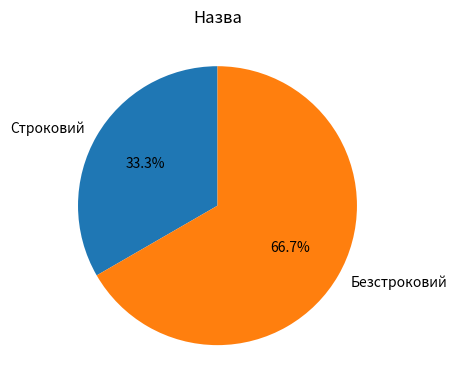

To the nearest percent, what percentage of the pie is Безстроковий?

67%